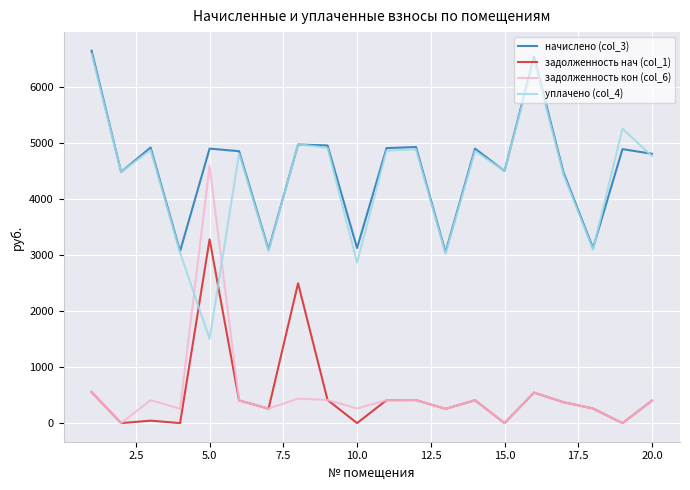

What is the highest value of the начислено (col_3) series?

6652.2